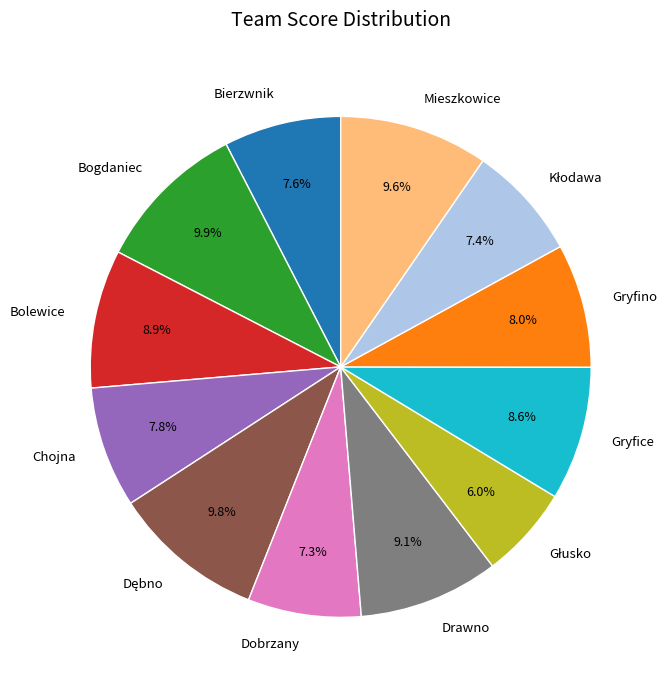

What is the ratio of the value at Gryfino to the value at Bierzwnik?

1.1